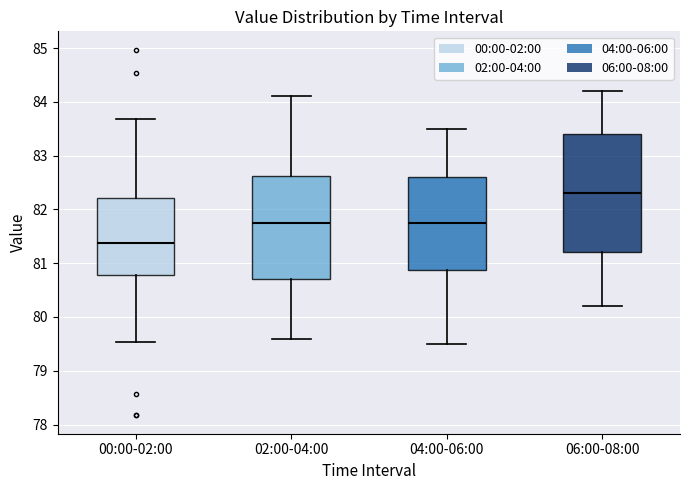

Which box's median line is the lowest?

00:00-02:00